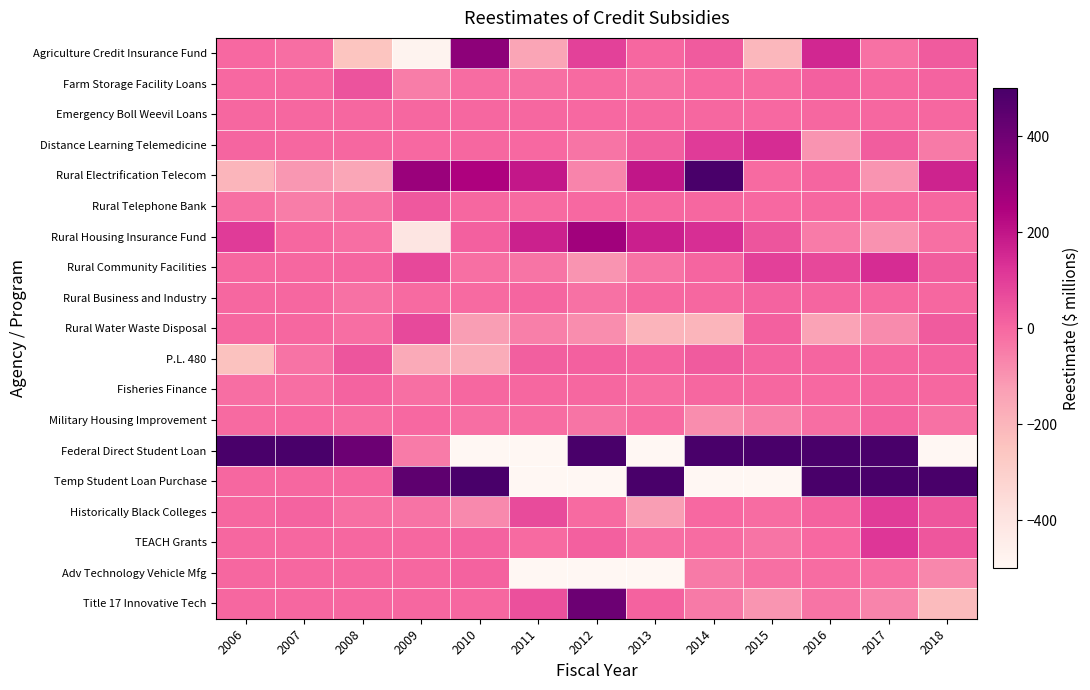

How many series are shown in this chart?

19